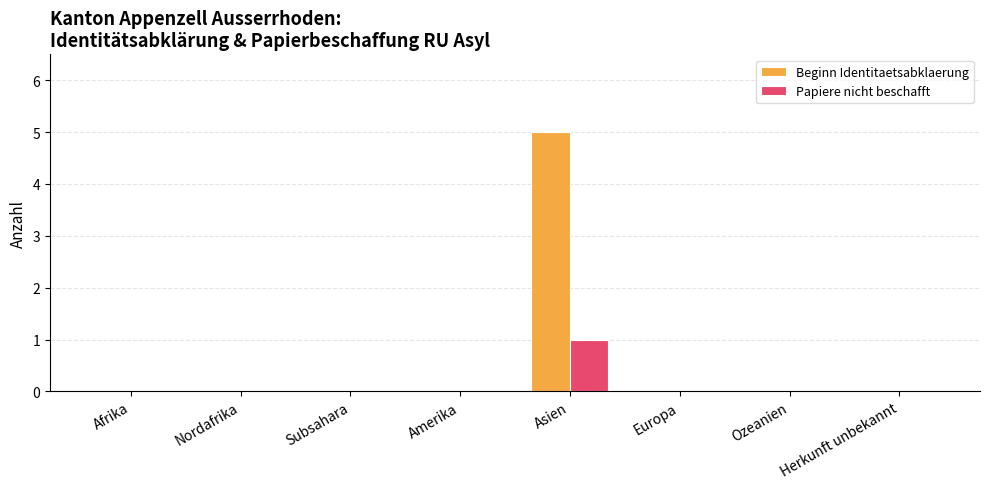

What is the sum of all Beginn Identitaetsabklaerung values?

5